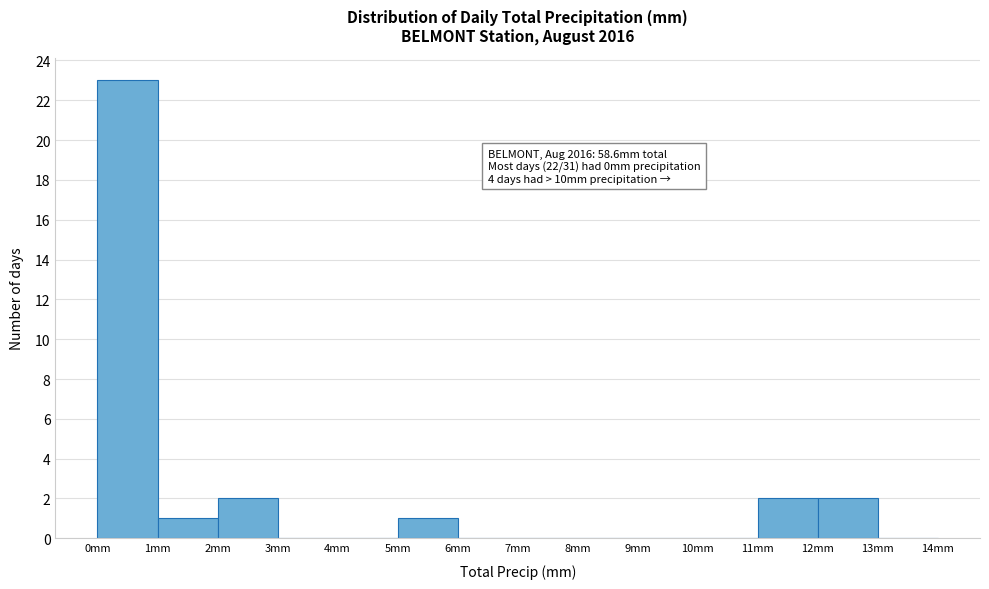

Over which range of the x-axis is the bar tallest?

0 to 1